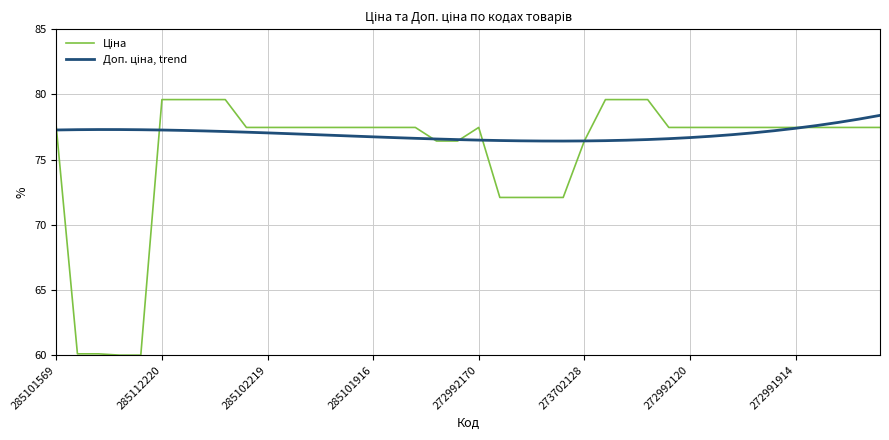

What is the greatest value displayed?

79.6